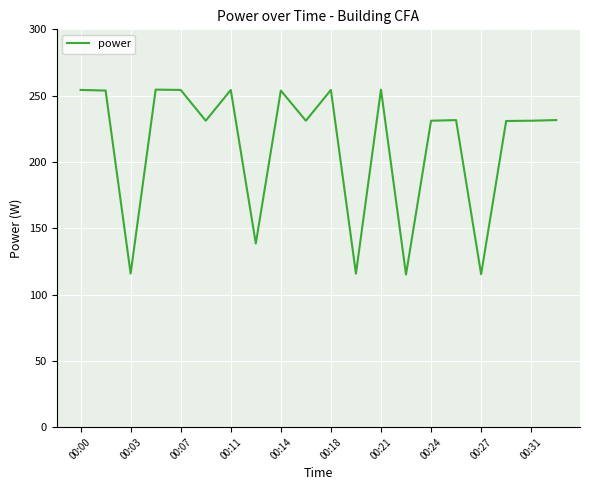

What is the smallest value displayed?

115.1